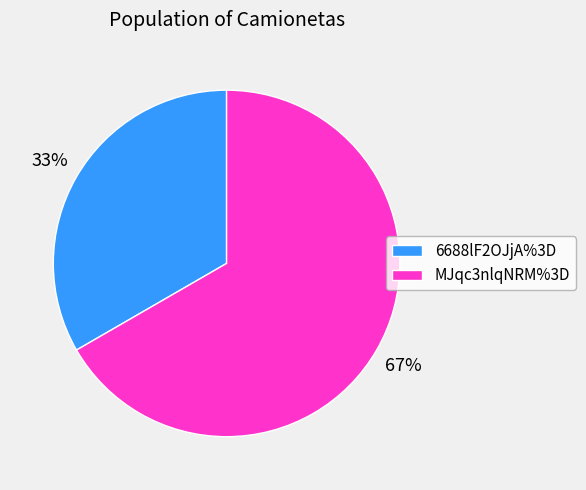

What percentage is the MJqc3nlqNRM%3D slice, to the nearest percent?

67%